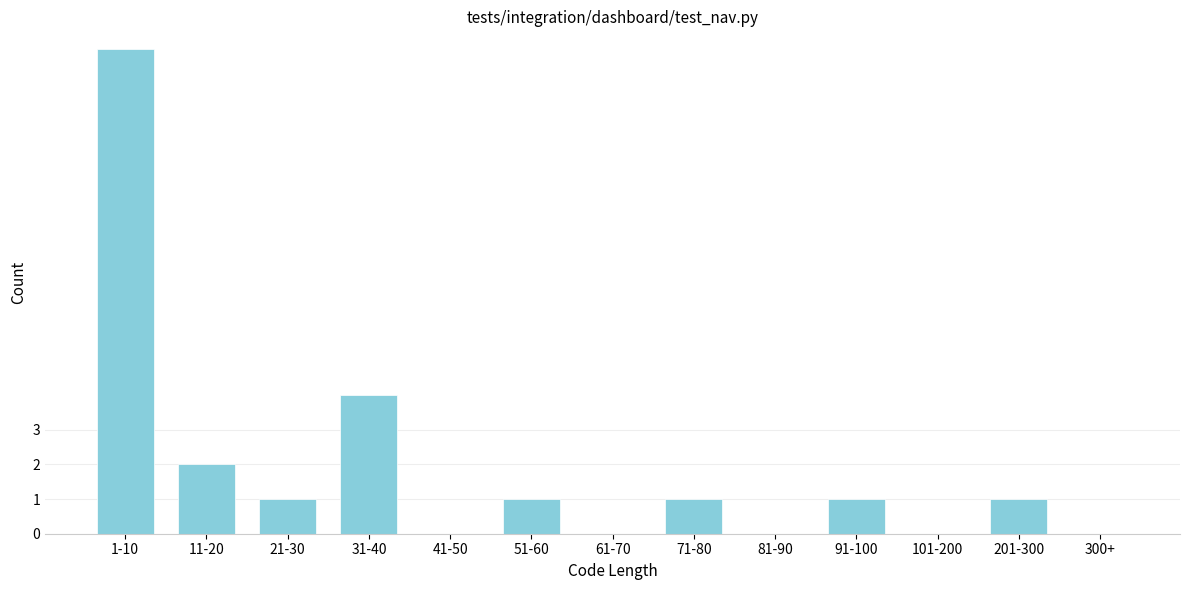

Reading left to right, extract all data points from this chart.

1-10=14	11-20=2	21-30=1	31-40=4	41-50=0	51-60=1	61-70=0	71-80=1	81-90=0	91-100=1	101-200=0	201-300=1	300+=0